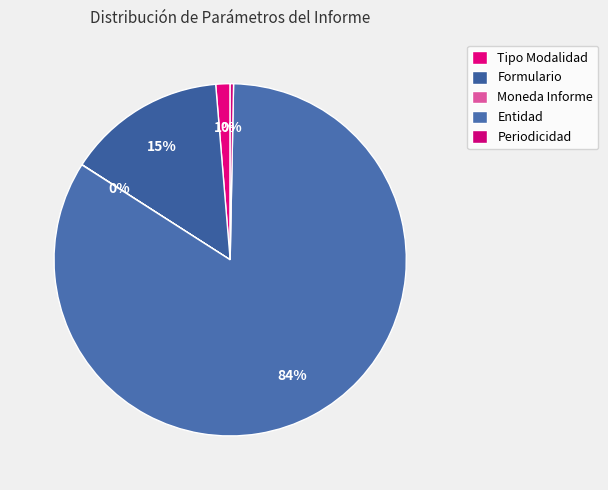

Is it true that Tipo Modalidad is 1% of the pie?

True